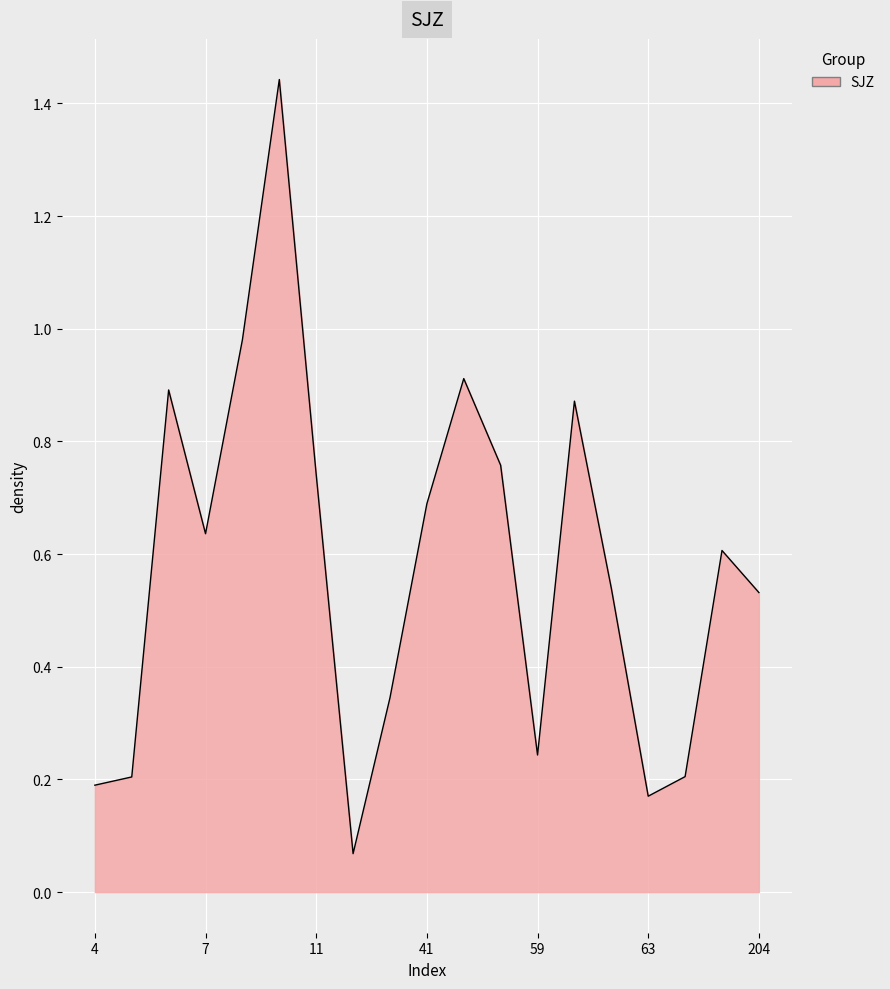

Does the chart have visible grid lines?

Yes